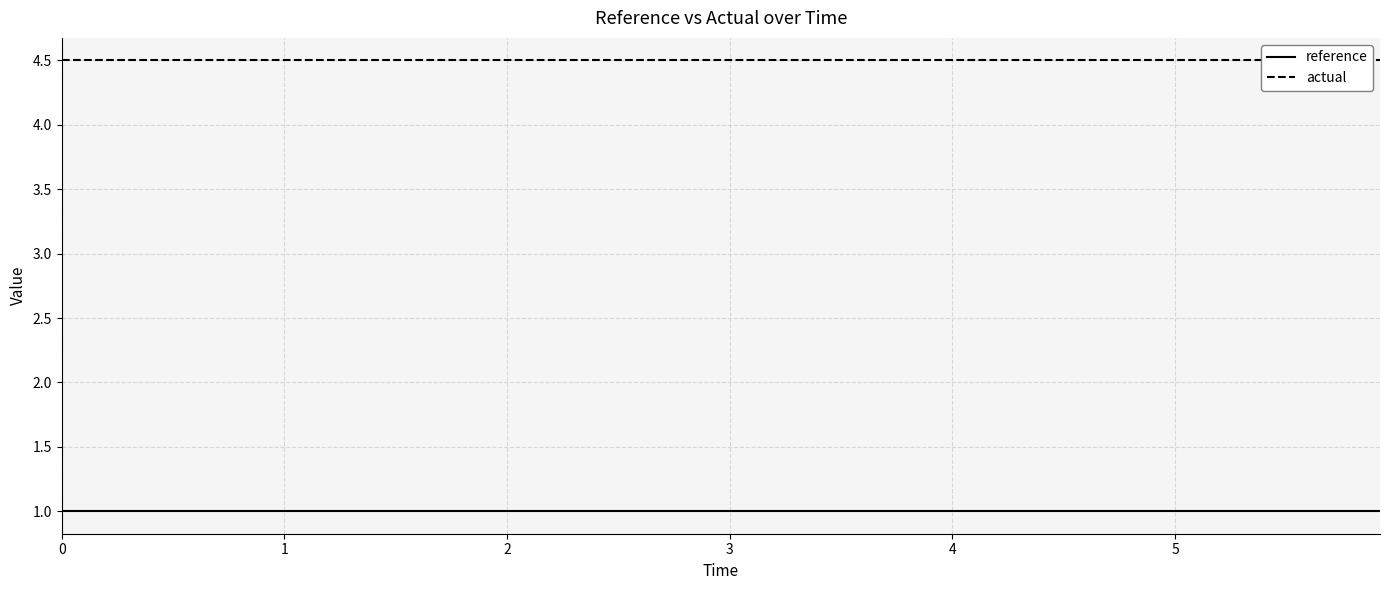

How many series are shown in this chart?

2